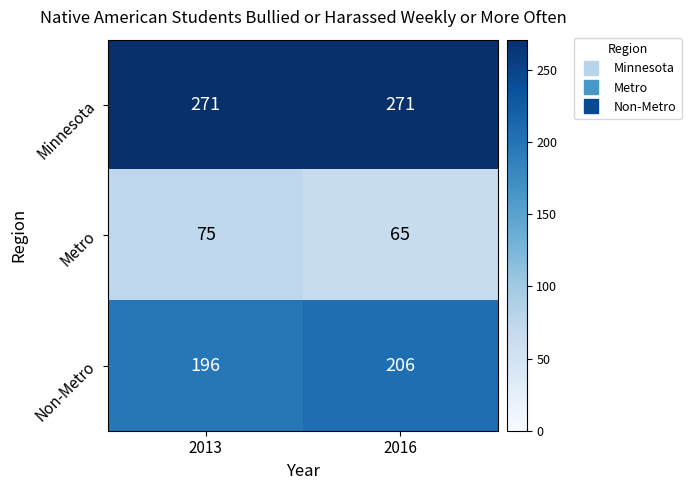

Reading left to right, extract all data points from this chart.

Minnesota: 271	271
Metro: 75	65
Non-Metro: 196	206